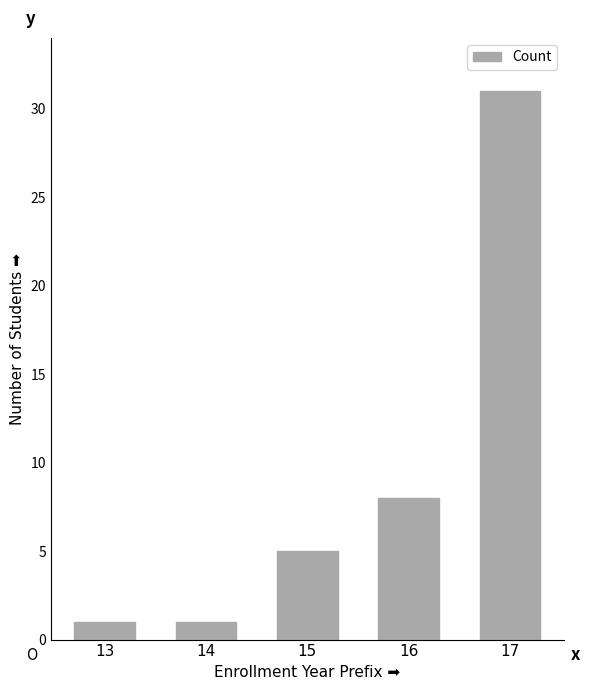

Reading left to right, what are all the values shown in this chart?

13=1	14=1	15=5	16=8	17=31